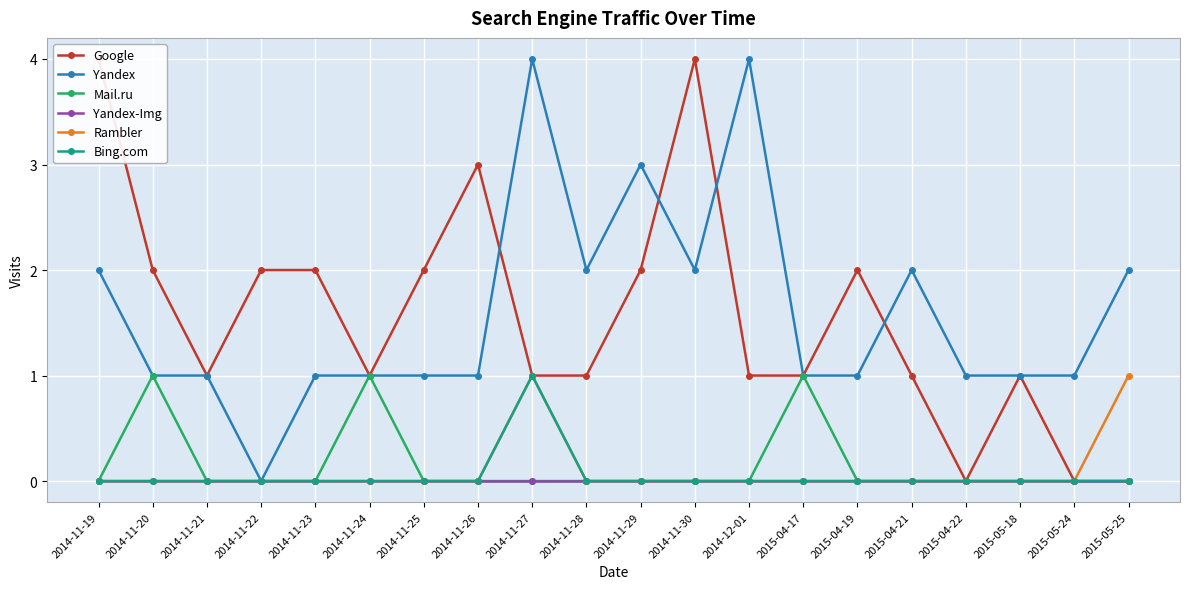

How many categories are shown in the chart?

20